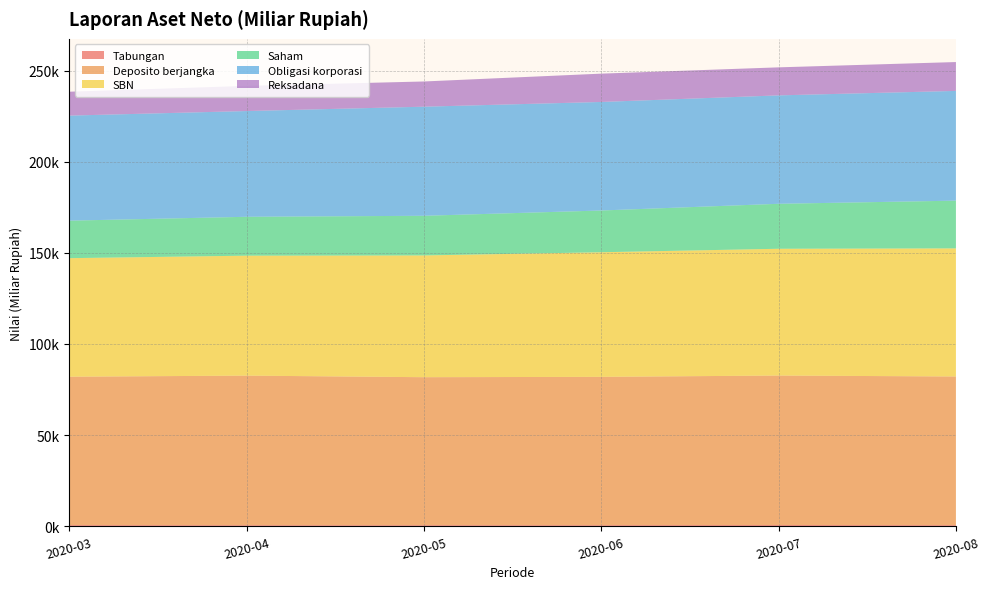

Reading left to right, transcribe all the data shown in this chart.

Tabungan: 590.6	546.3	550.1	558.6	630.5	564.8
Deposito berjangka: 81441.1	82074.7	81208.5	81395.1	82034.1	81585.1
SBN: 65051.4	65834.7	66825.1	68377.2	69579.1	70304.0
Saham: 20592.7	21340.6	21763.2	22918.9	24687.5	26202.1
Obligasi korporasi: 57652.7	58036.5	59871.4	59565.8	59497.5	60223.1
Reksadana: 13112.9	13816.6	13839.0	15544.0	15383.4	15841.2